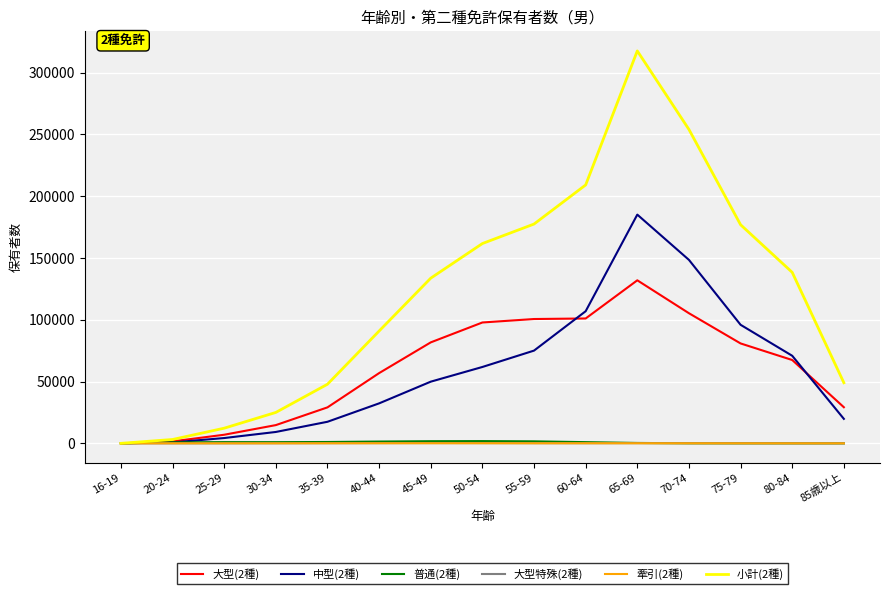

Which series has the largest range (max minus min)?

小計(2種)